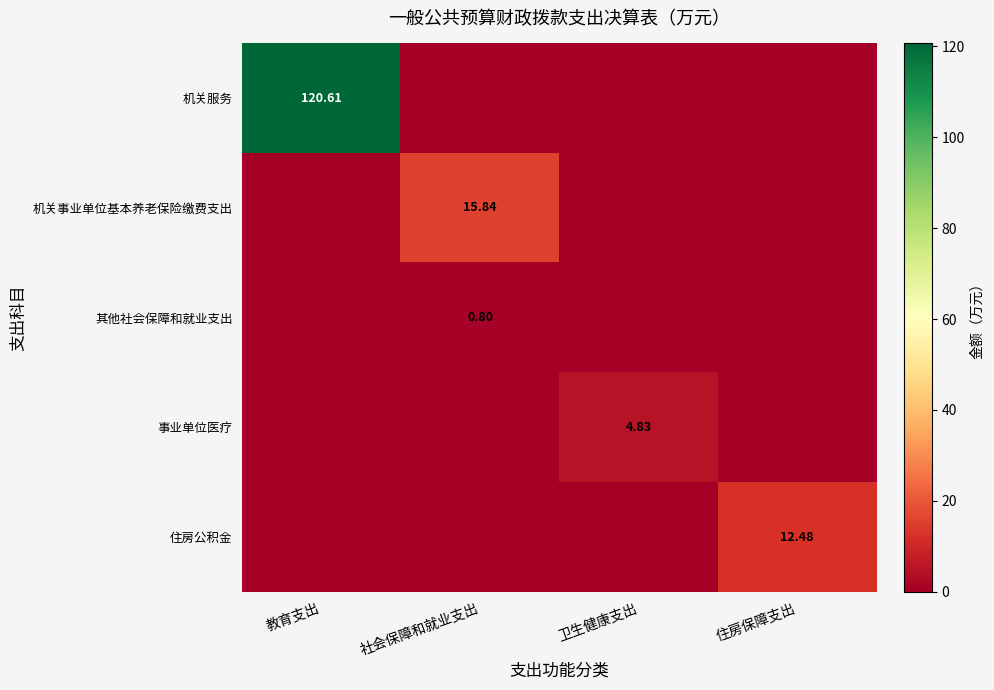

Rank the series at 住房保障支出 from highest to lowest value.

住房公积金, 机关服务, 机关事业单位基本养老保险缴费支出, 其他社会保障和就业支出, 事业单位医疗